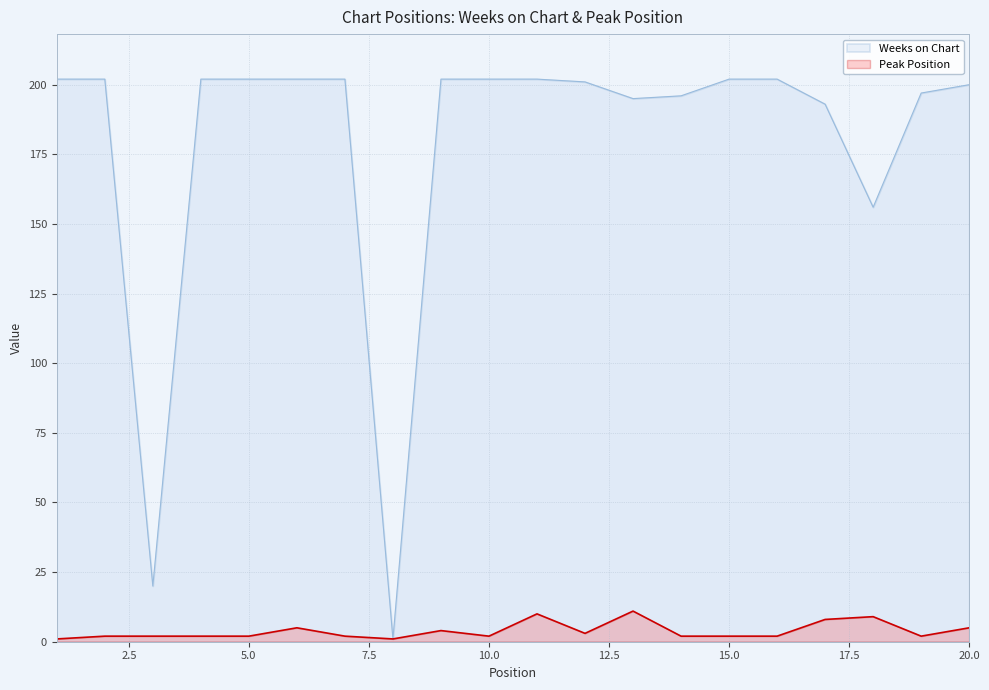

At how many categories does at least one series exceed 199?

13